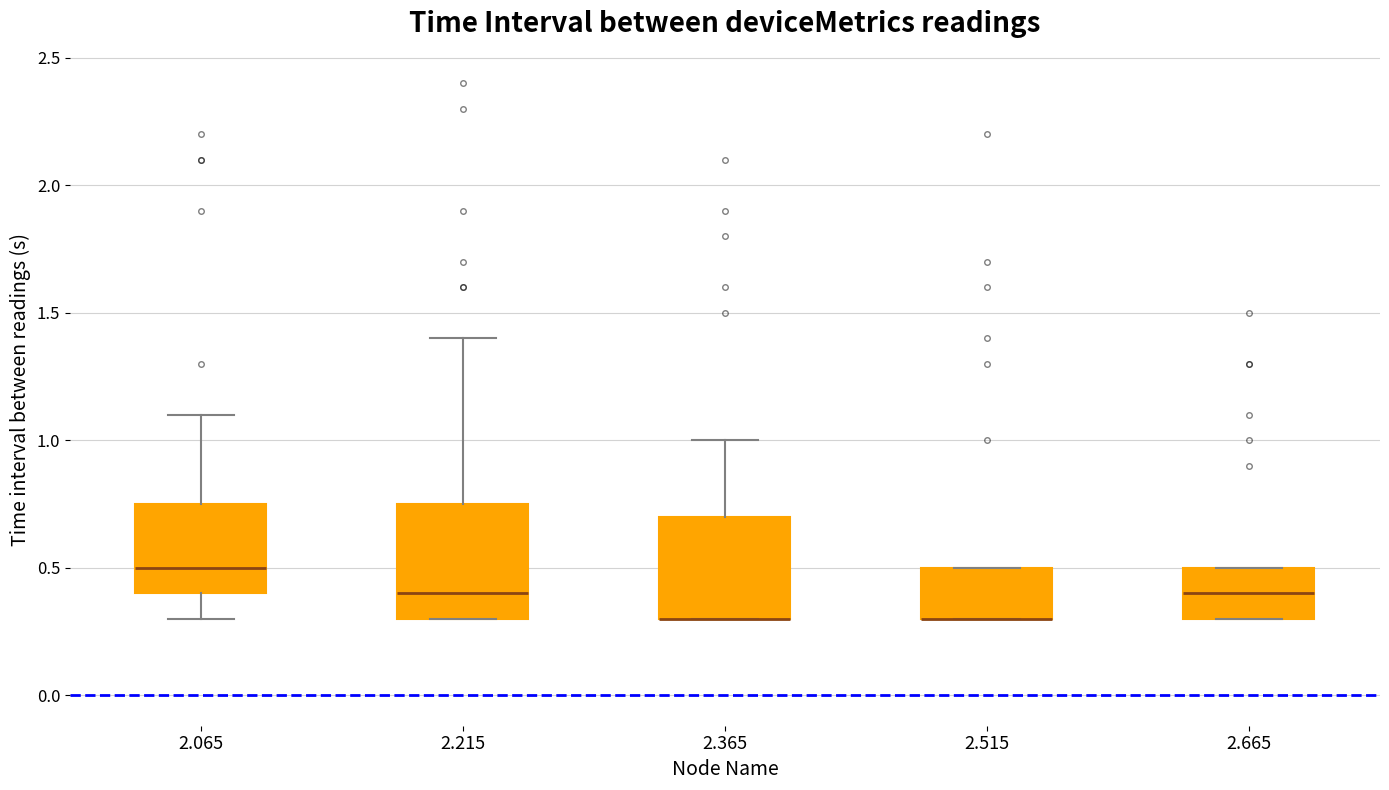

Where is the upper edge of the box at x = 2.215 on the y-axis? The values are not printed on the chart, so give them approximately, as read against the axis.

0.75